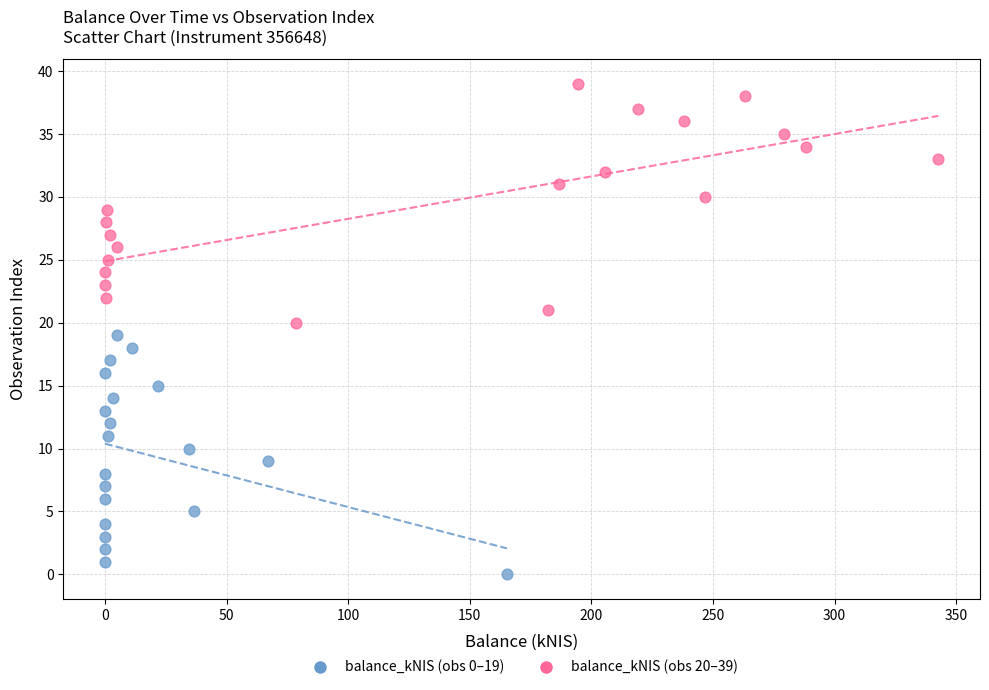

Which series reaches the minimum Y coordinate?

balance_kNIS (obs 0–19)